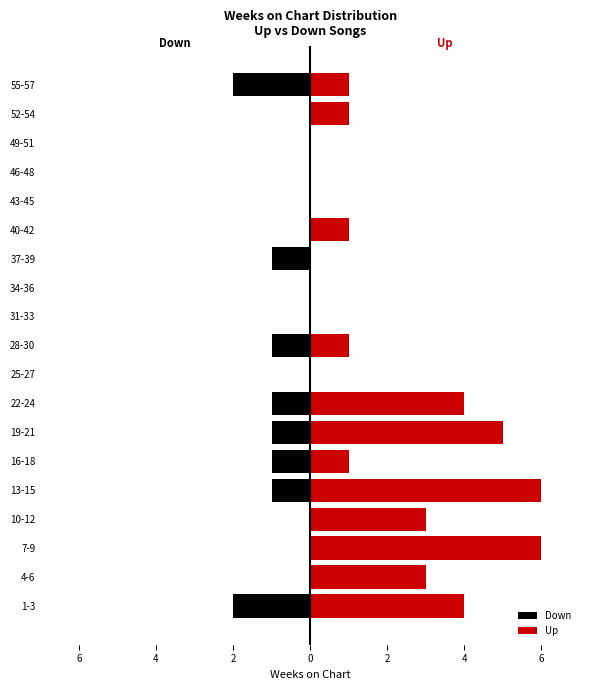

What is the difference between the highest and lowest values at 6?

3